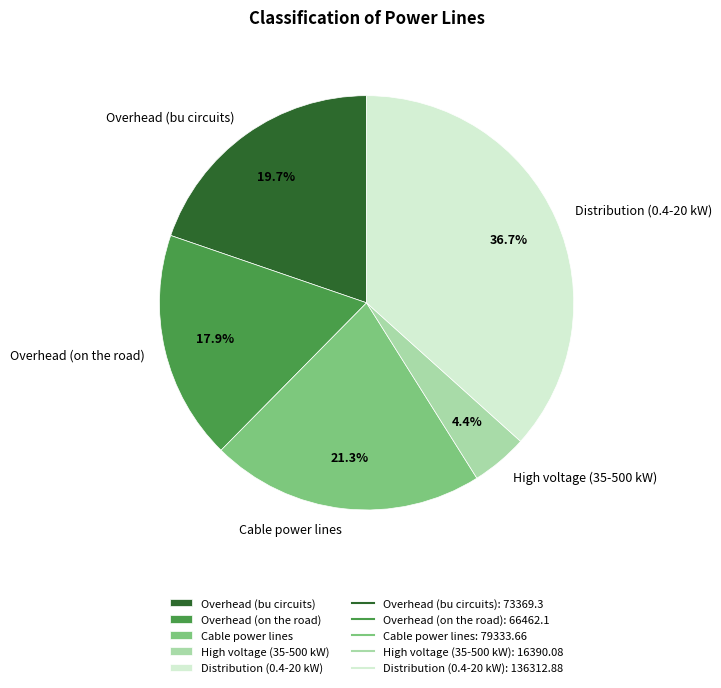

The Cable power lines slice represents 21% of the pie. True or false?

True